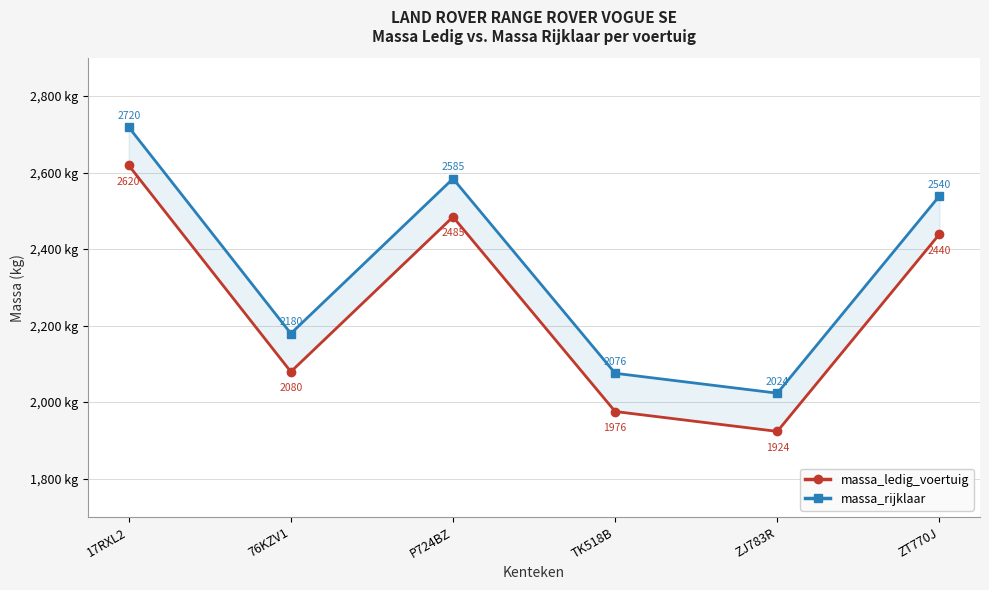

What is the highest value of the massa_rijklaar series?

2720